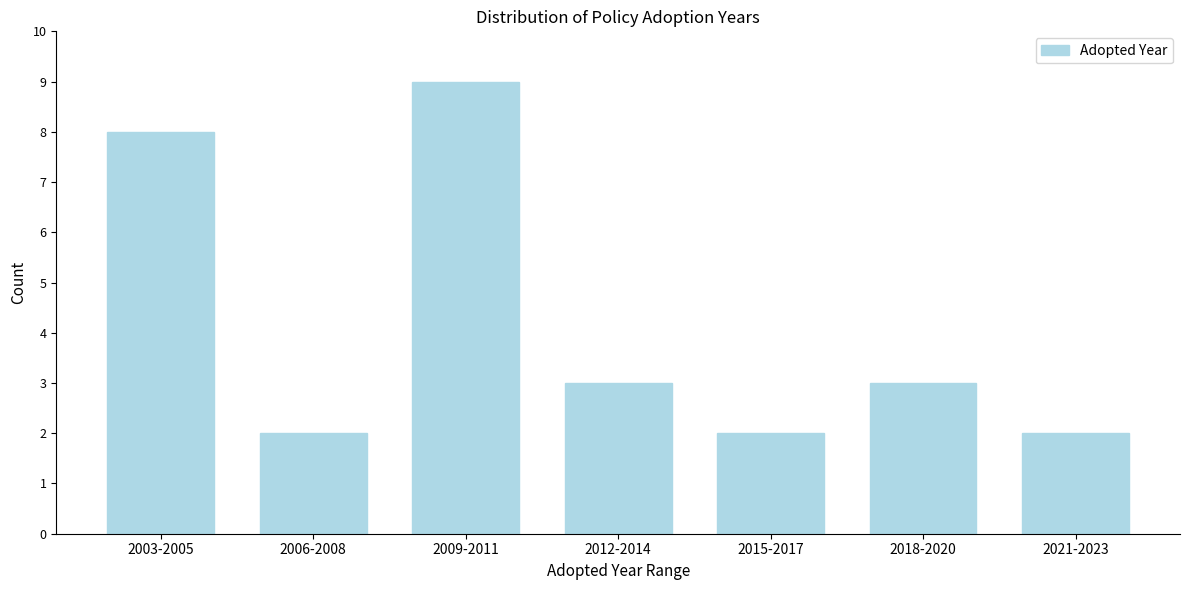

Reading right to left, extract all data points from this chart.

2021-2023=2	2018-2020=3	2015-2017=2	2012-2014=3	2009-2011=9	2006-2008=2	2003-2005=8